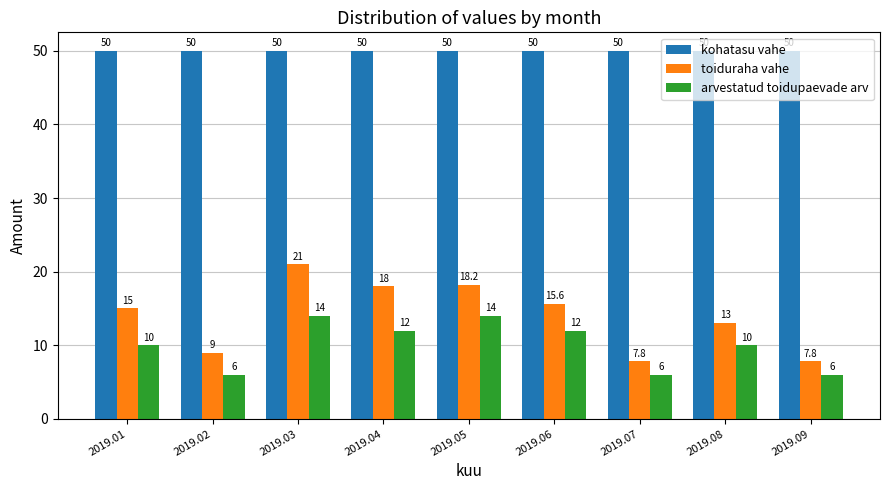

What is the sum of all toiduraha vahe values?

125.4